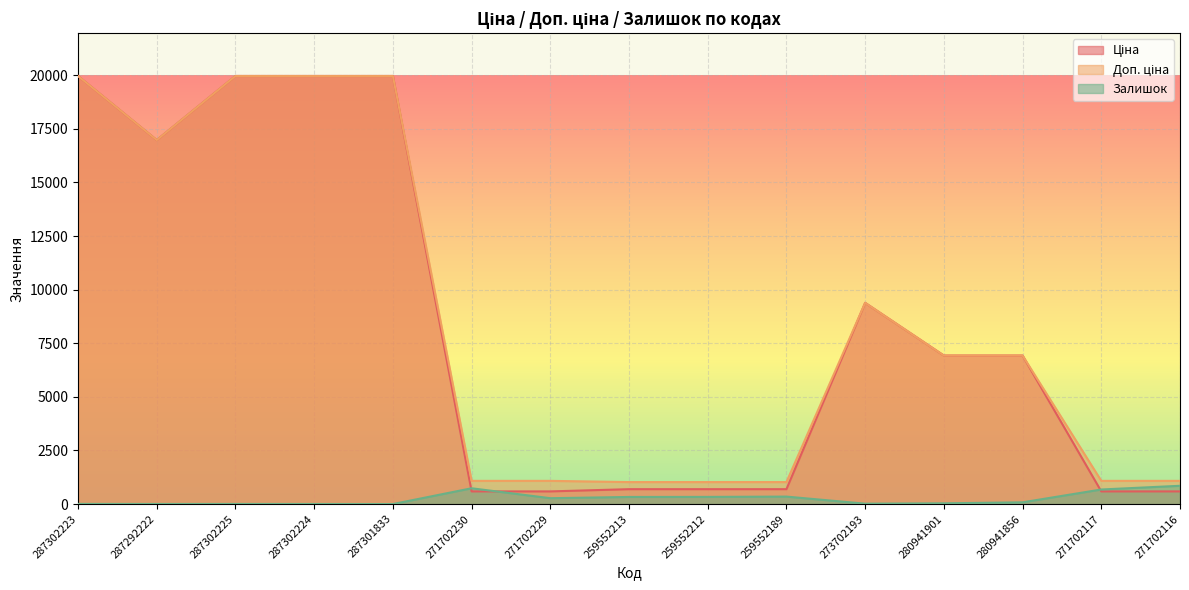

Reading left to right, list all the values displayed in this chart.

Ціна: 287302223=19964.2	287292222=16976.3	287302225=19964.2	287302224=19964.2	287301833=19964.2	271702230=589.9	271702229=589.9	259552213=693.7	259552212=693.7	259552189=693.7	273702193=9384.0	280941901=6925.7	280941856=6925.7	271702117=589.9	271702116=589.9
Доп. ціна: 287302223=19964.2	287292222=16976.3	287302225=19964.2	287302224=19964.2	287301833=19964.2	271702230=1081.7	271702229=1081.7	259552213=1024.6	259552212=1024.6	259552189=1024.6	273702193=9384.0	280941901=6925.7	280941856=6925.7	271702117=1081.7	271702116=1081.7
Залишок: 287302223=7.0	287292222=4.0	287302225=5.0	287302224=3.0	287301833=0.0	271702230=736.0	271702229=273.0	259552213=331.0	259552212=334.0	259552189=348.0	273702193=18.0	280941901=34.0	280941856=81.0	271702117=679.0	271702116=852.0